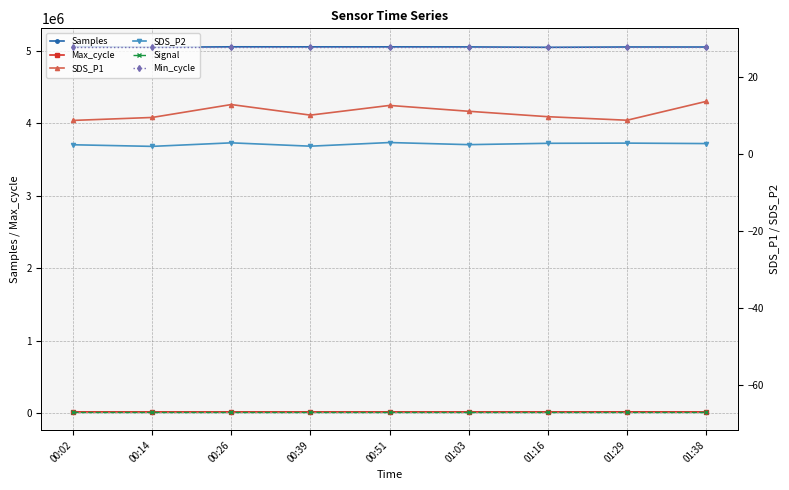

List the labels in order of Max_cycle value, smallest first.

01:38, 00:02, 00:51, 00:26, 00:14, 00:39, 01:16, 01:03, 01:29